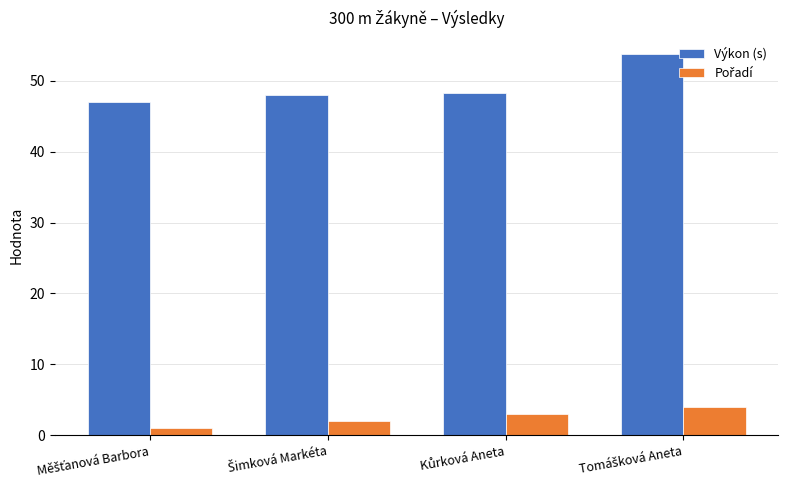

What is the difference between the second highest and second lowest values in the Výkon (s) series?

0.3